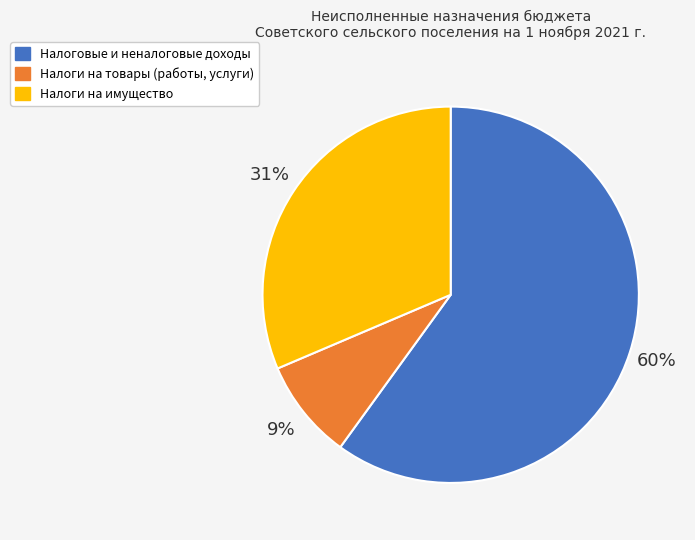

Rank the categories by value from lowest to highest.

Налоги на товары (работы, услуги), Налоги на имущество, Налоговые и неналоговые доходы